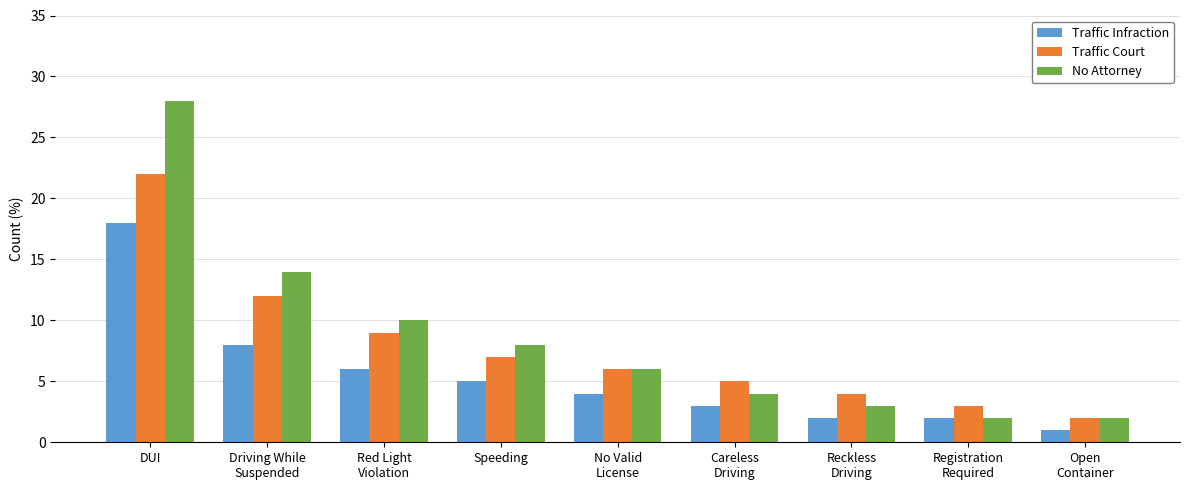

Count the number of categories in the chart.

9